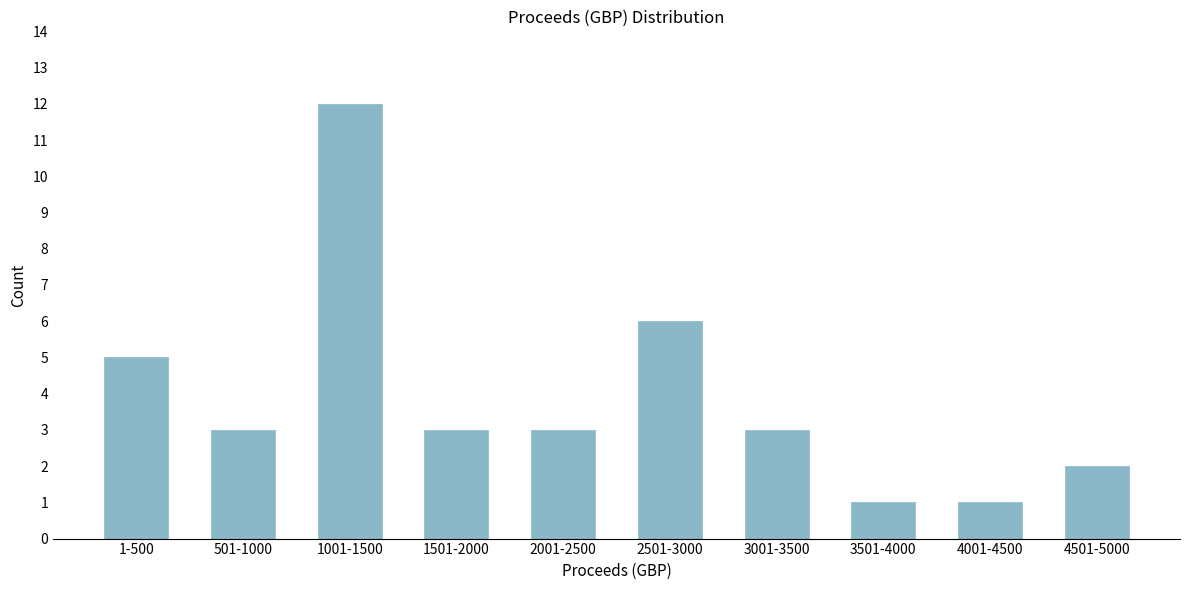

Reading right to left, transcribe all the data shown in this chart.

2	1	1	3	6	3	3	12	3	5